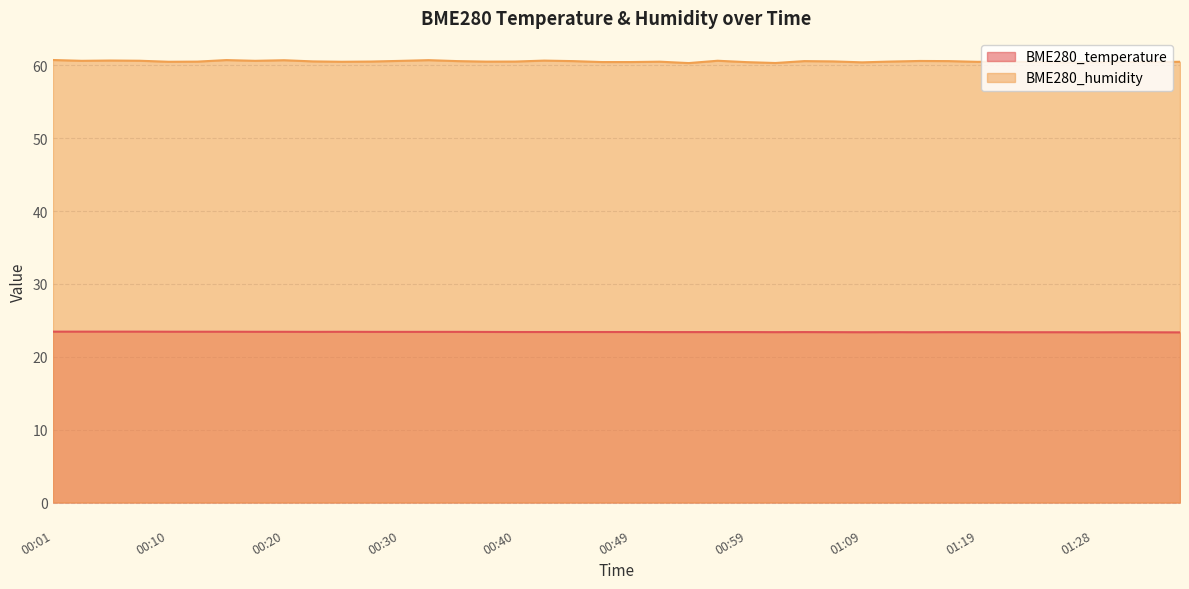

In BME280_temperature, how many points are lower than both neighbors (excluding endpoints)?

5